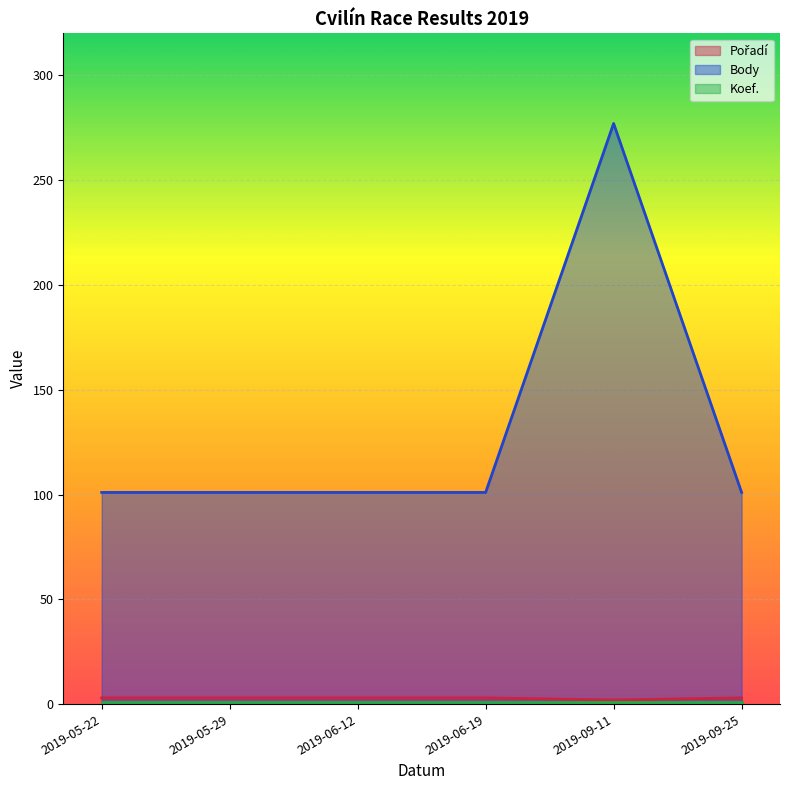

What is the minimum value for Body?

101